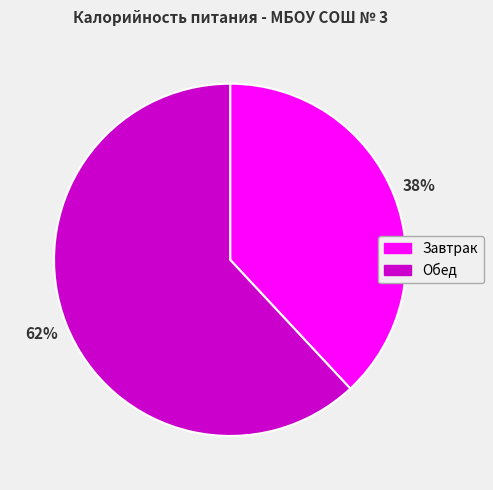

Which has a higher value, Завтрак or Обед?

Обед